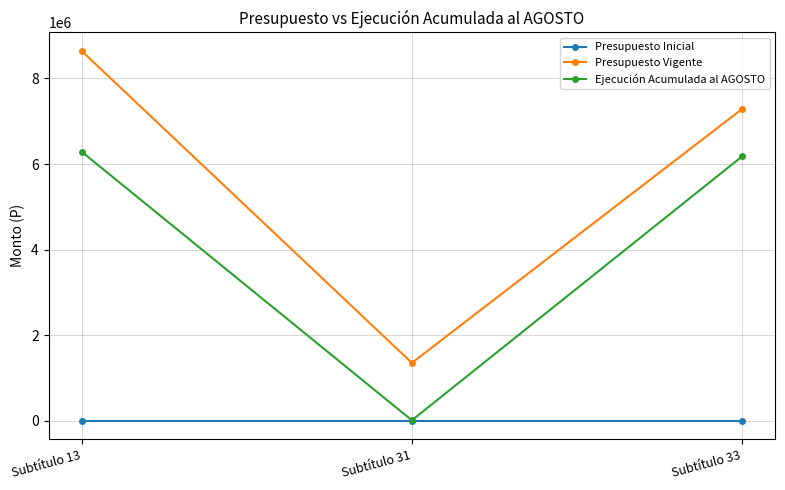

Rank the series by their average value, from lowest to highest.

Presupuesto Inicial, Ejecución Acumulada al AGOSTO, Presupuesto Vigente